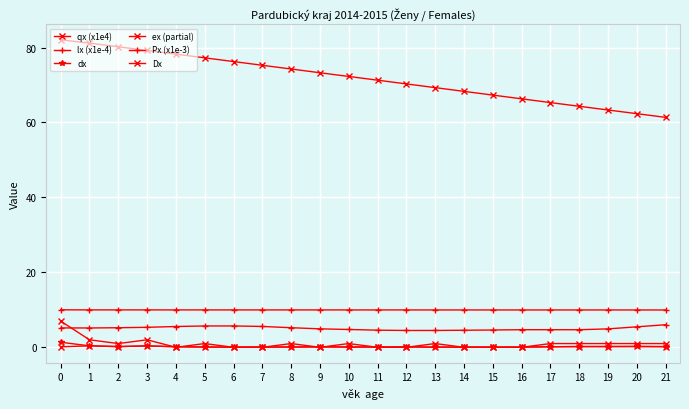

Rank the series at 1 from lowest to highest value.

qx (x1e4), dx, Dx, Px (x1e-3), lx (x1e-4), ex (partial)